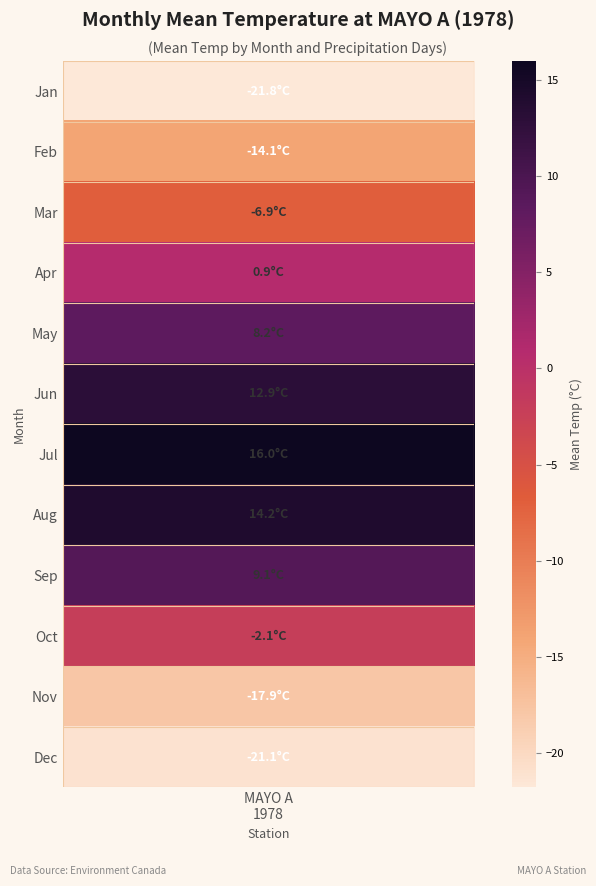

Which series has the largest total across all categories?

Jul